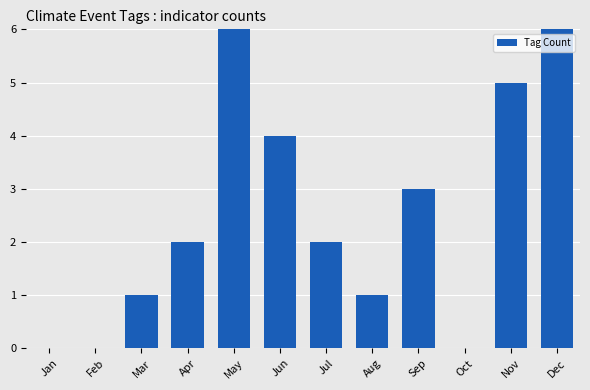

Is it true that the value at Aug is 2?

False